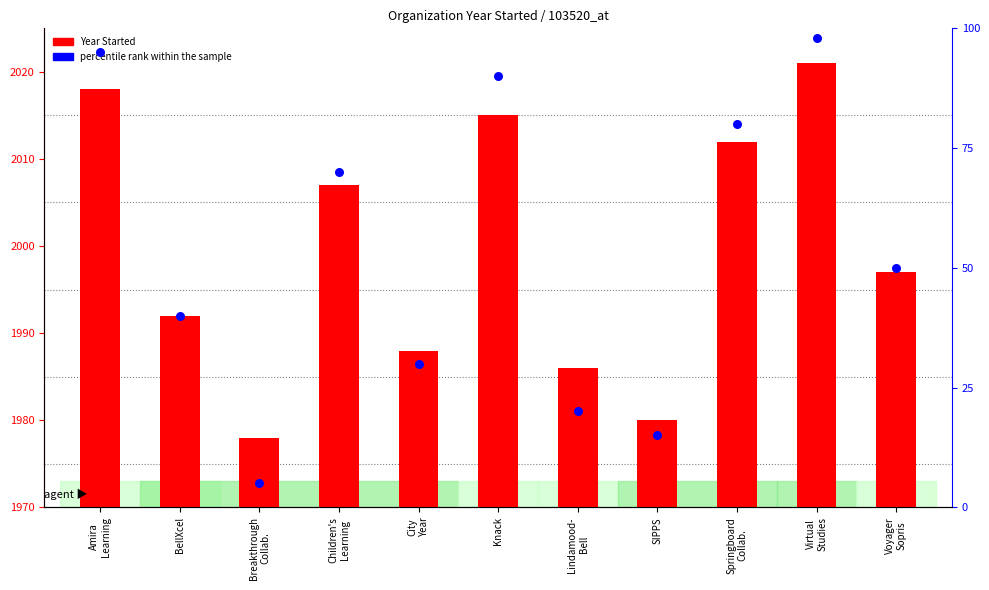

Which series has the largest total across all categories?

Year Started